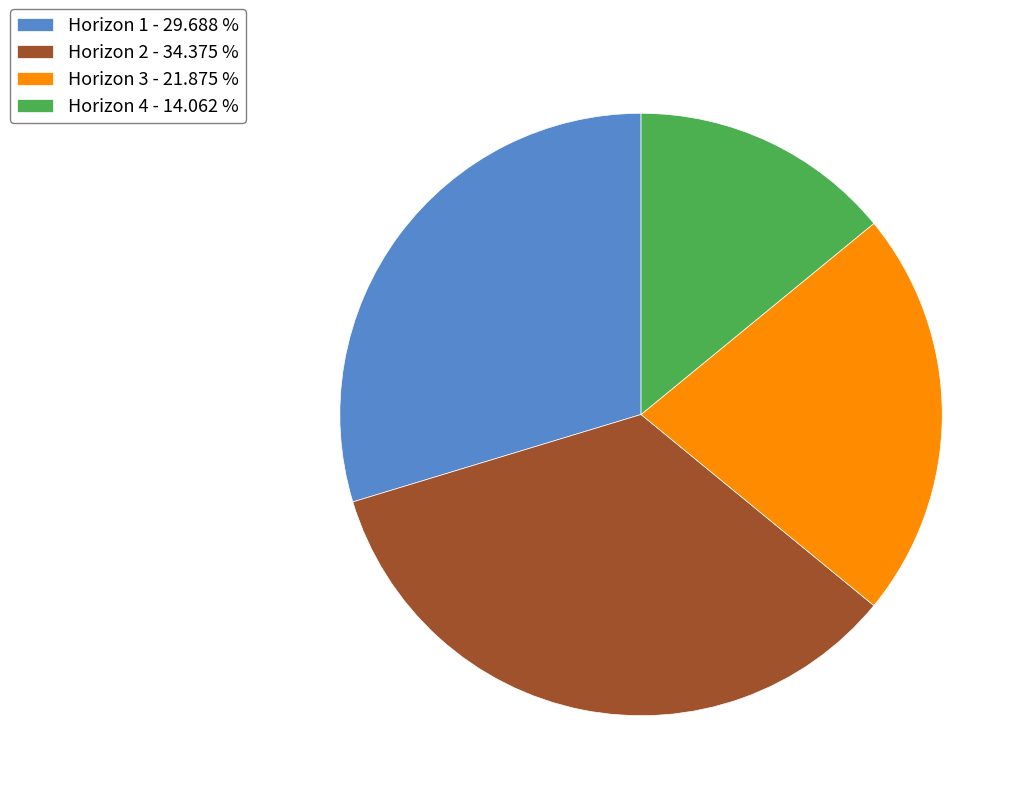

How many segments does this pie chart have?

4